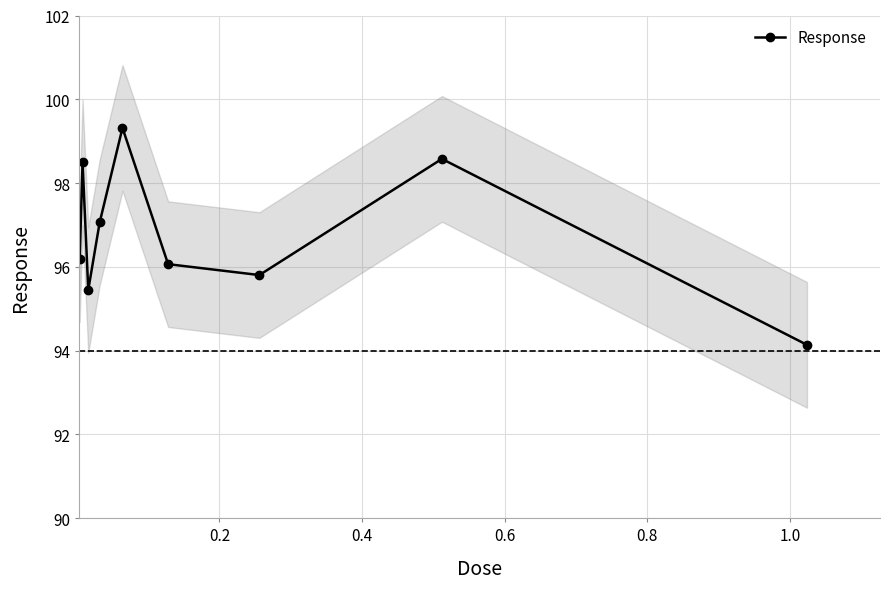

What is the value of the Response point at the 9th from the left?

94.1